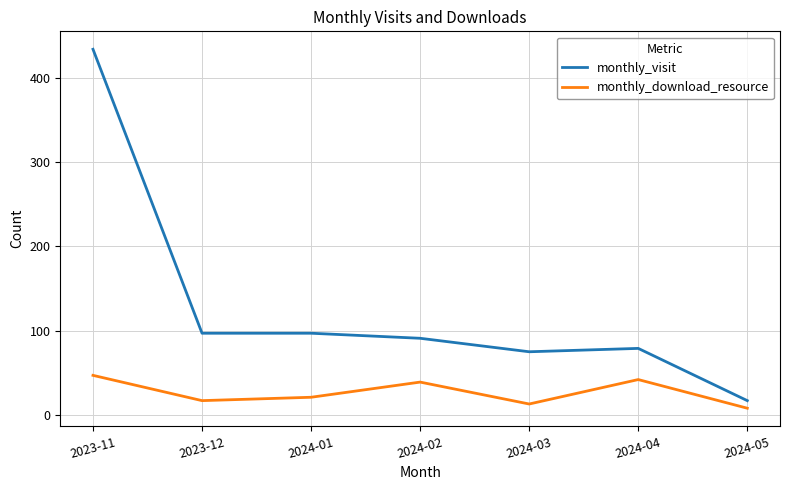

At 2023-12, list the series in order from largest to smallest.

monthly_visit, monthly_download_resource